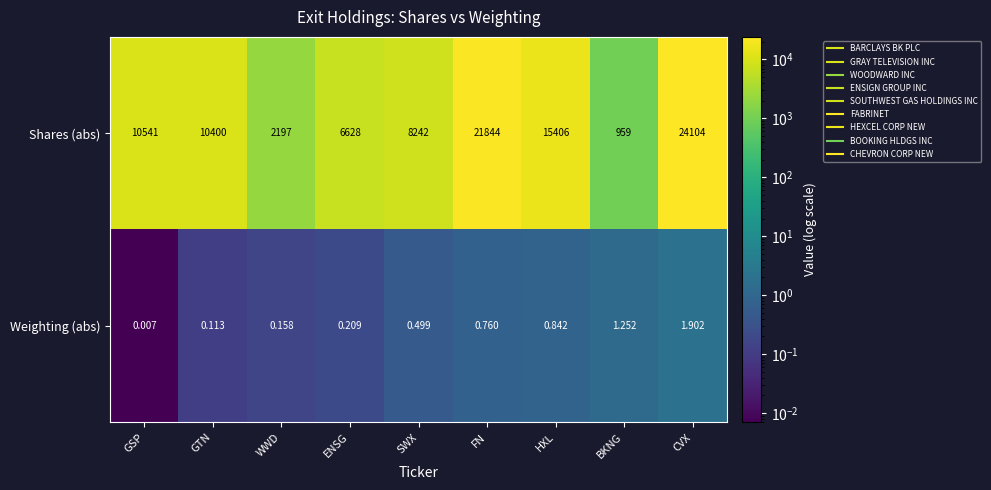

Rank the categories by Weighting (abs) value from highest to lowest.

CVX, BKNG, HXL, FN, SWX, ENSG, WWD, GTN, GSP